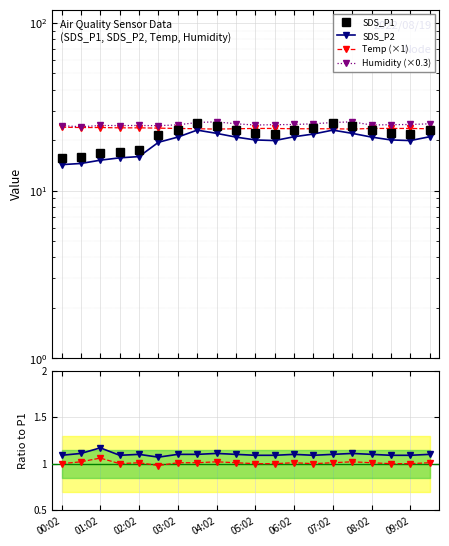

What is the difference between the maximum and second lowest values in the SDS_P2 series?

8.4